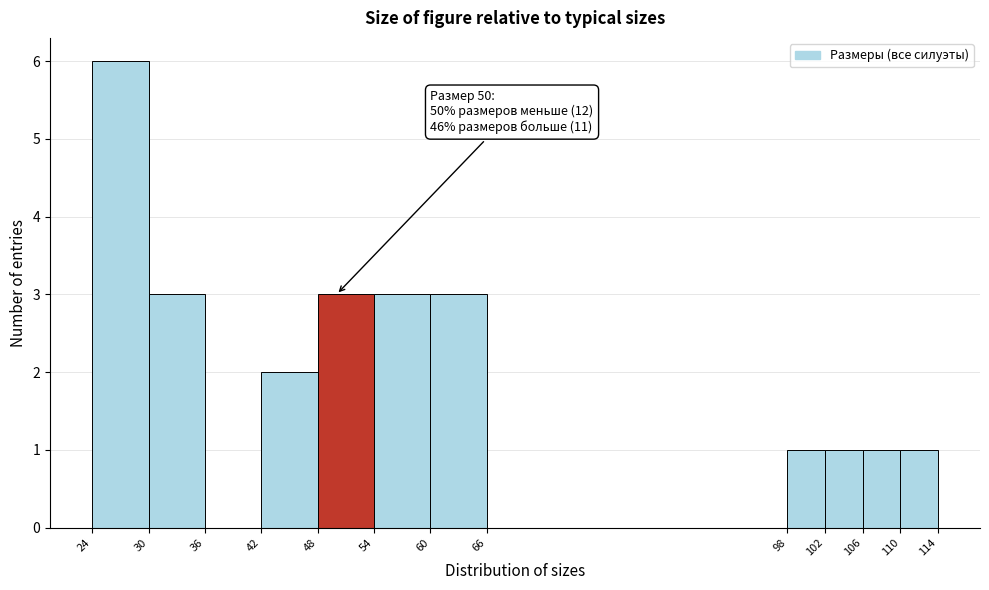

Over which range of the x-axis is the bar tallest?

24 to 30